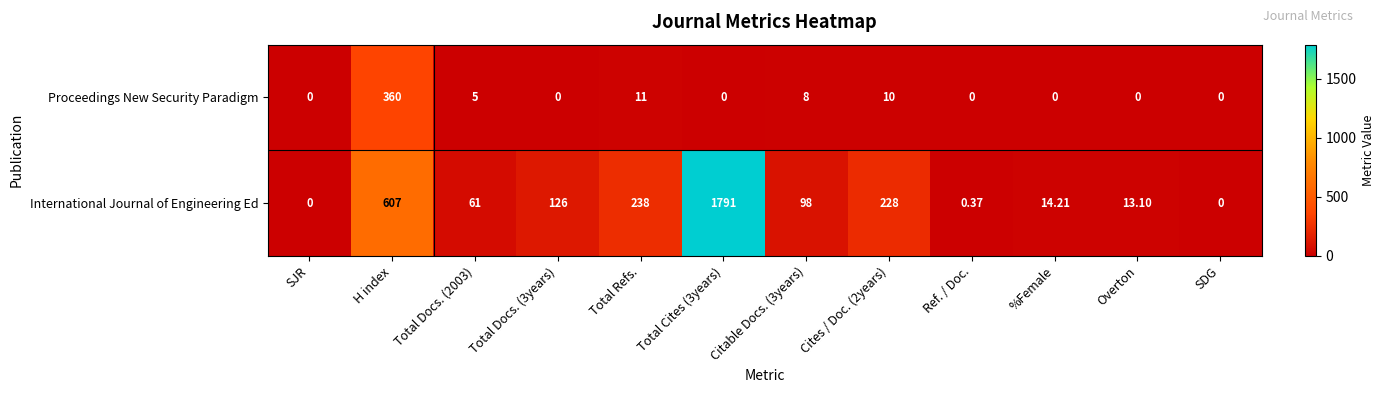

Which series has the widest spread of values?

International Journal of Engineering Ed